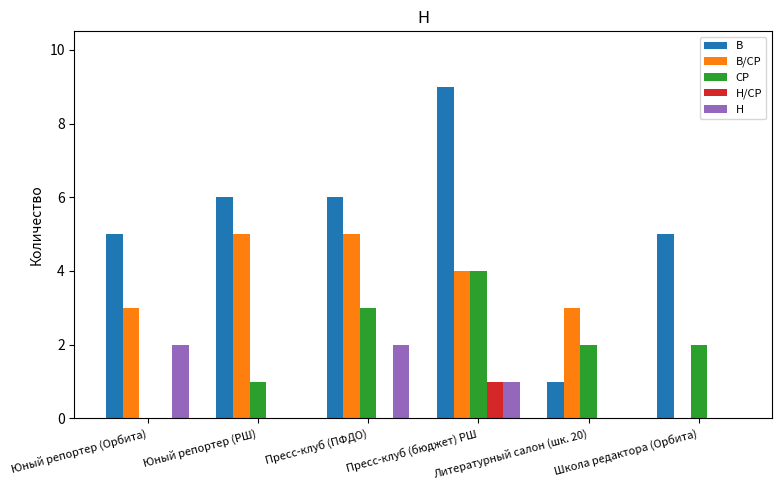

What is the sum of all В/СР values?

20